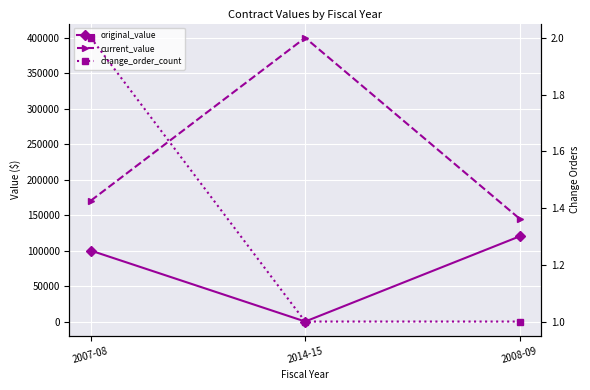

What is the difference between the change_order_count values at 2007-08 and 2014-15?

1